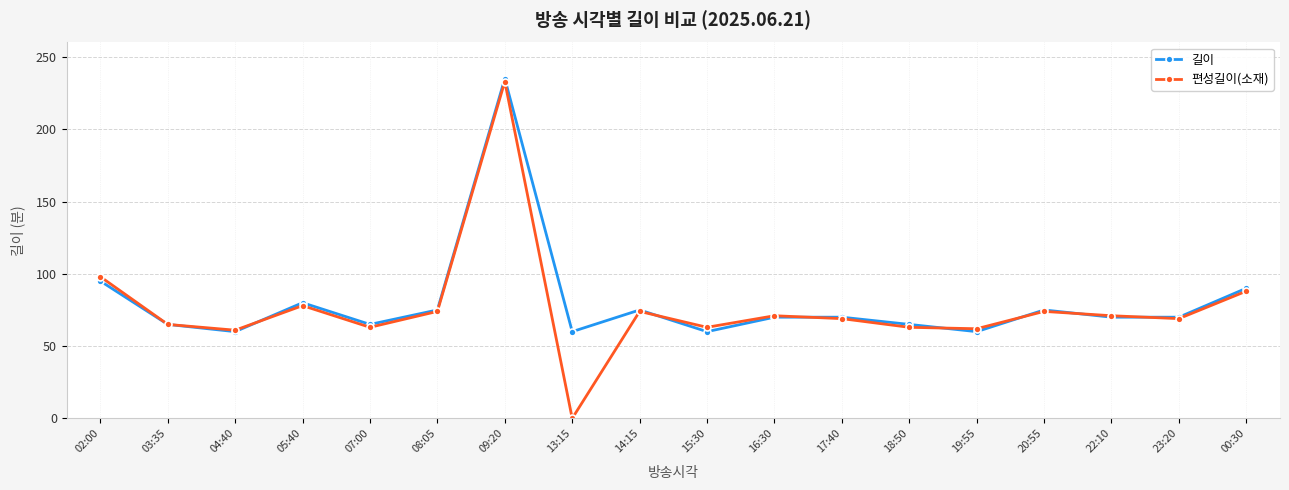

How many data points does each series have?

18